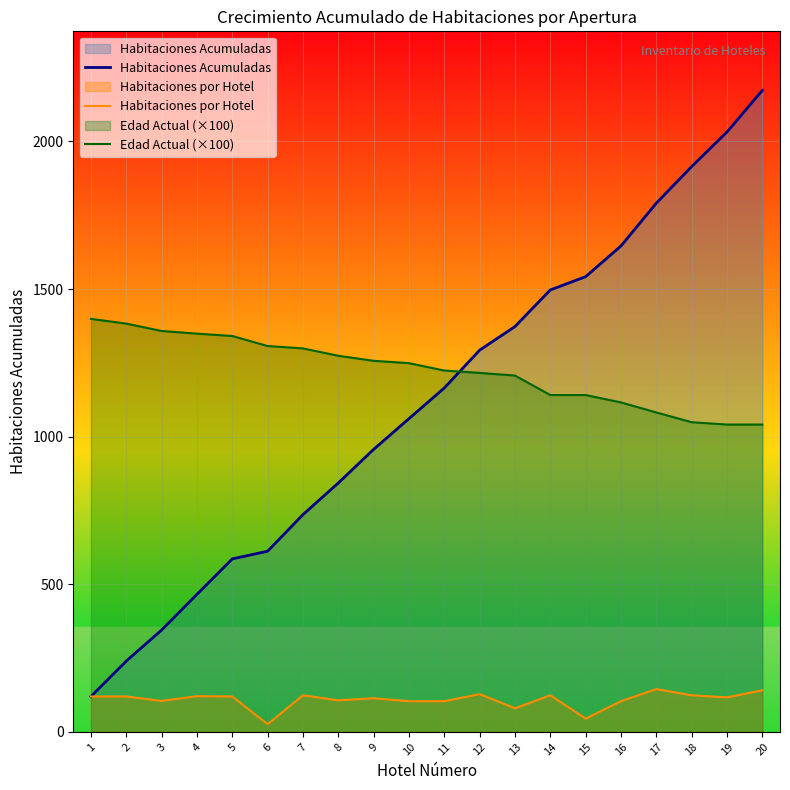

The Edad Actual (×100) series shows 548 at 20. True or false?

False